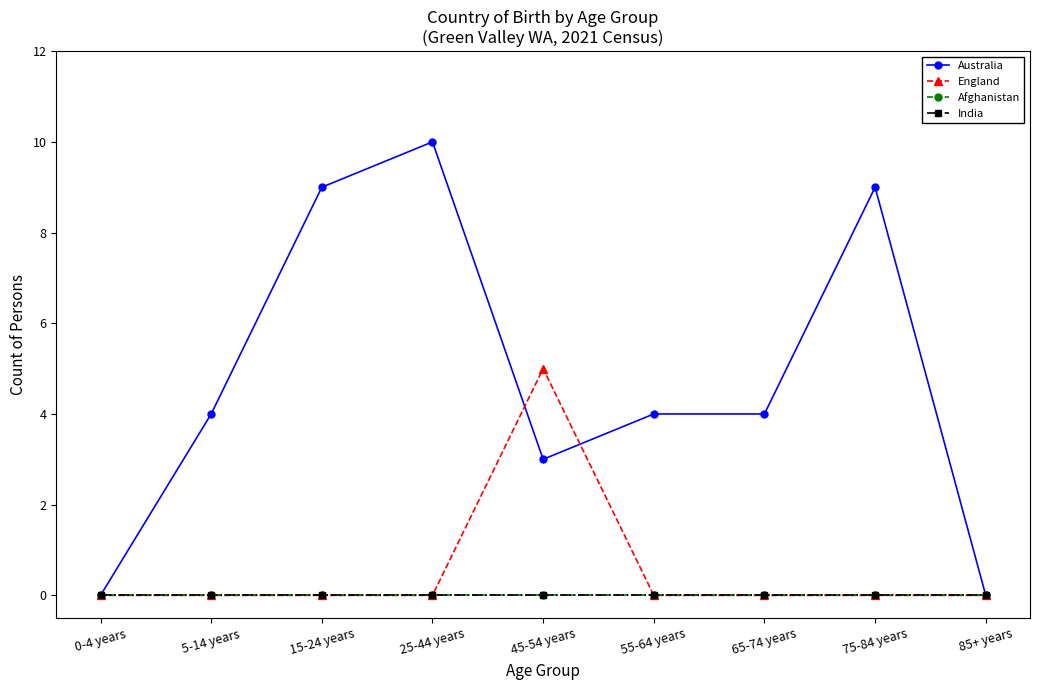

Rank the series at 55-64 years from highest to lowest value.

Australia, England, Afghanistan, India